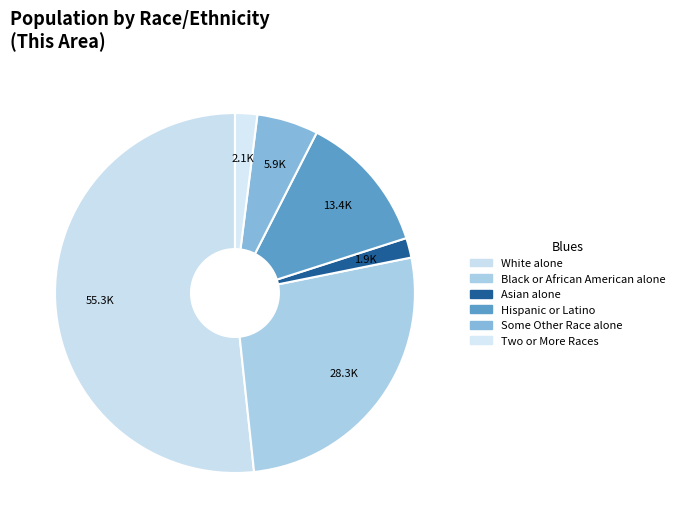

Does any single category account for the majority?

Yes